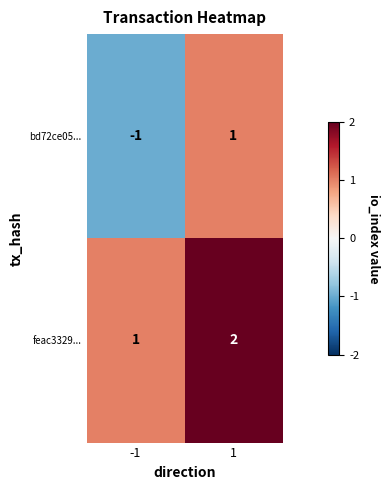

Which series has the largest total across all categories?

feac3329...